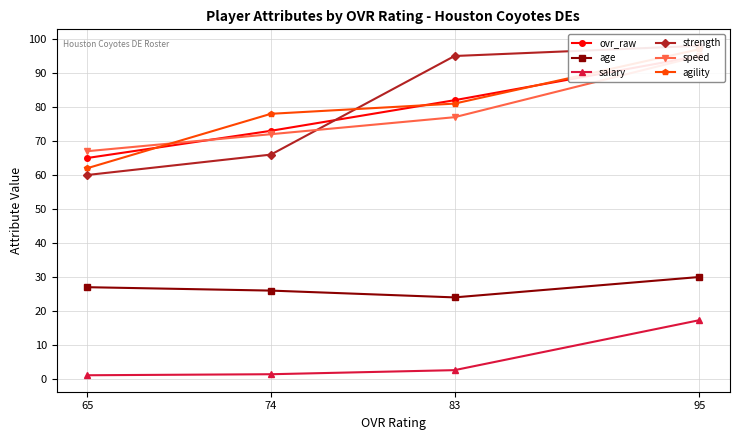

Which series has the largest range (max minus min)?

strength